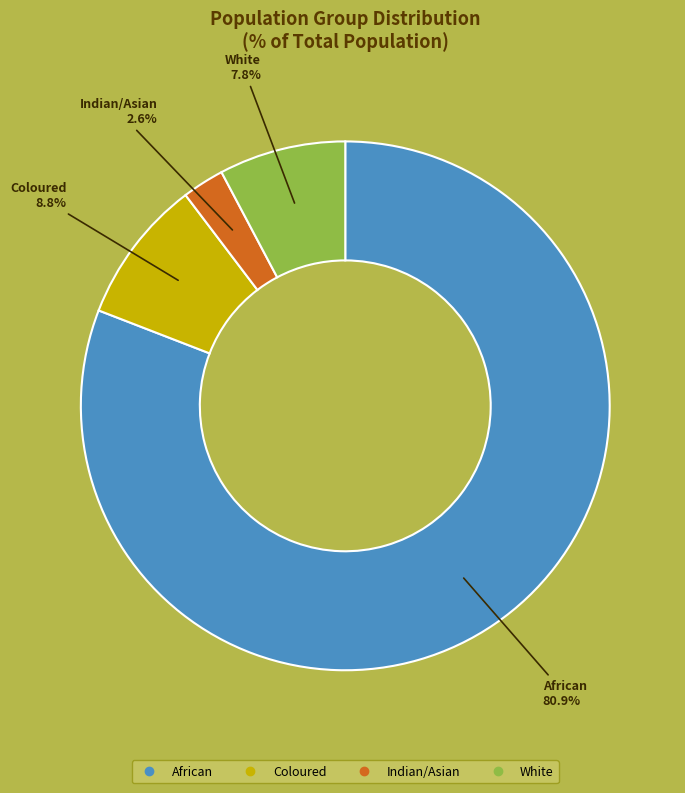

How many slices are in this pie chart?

4